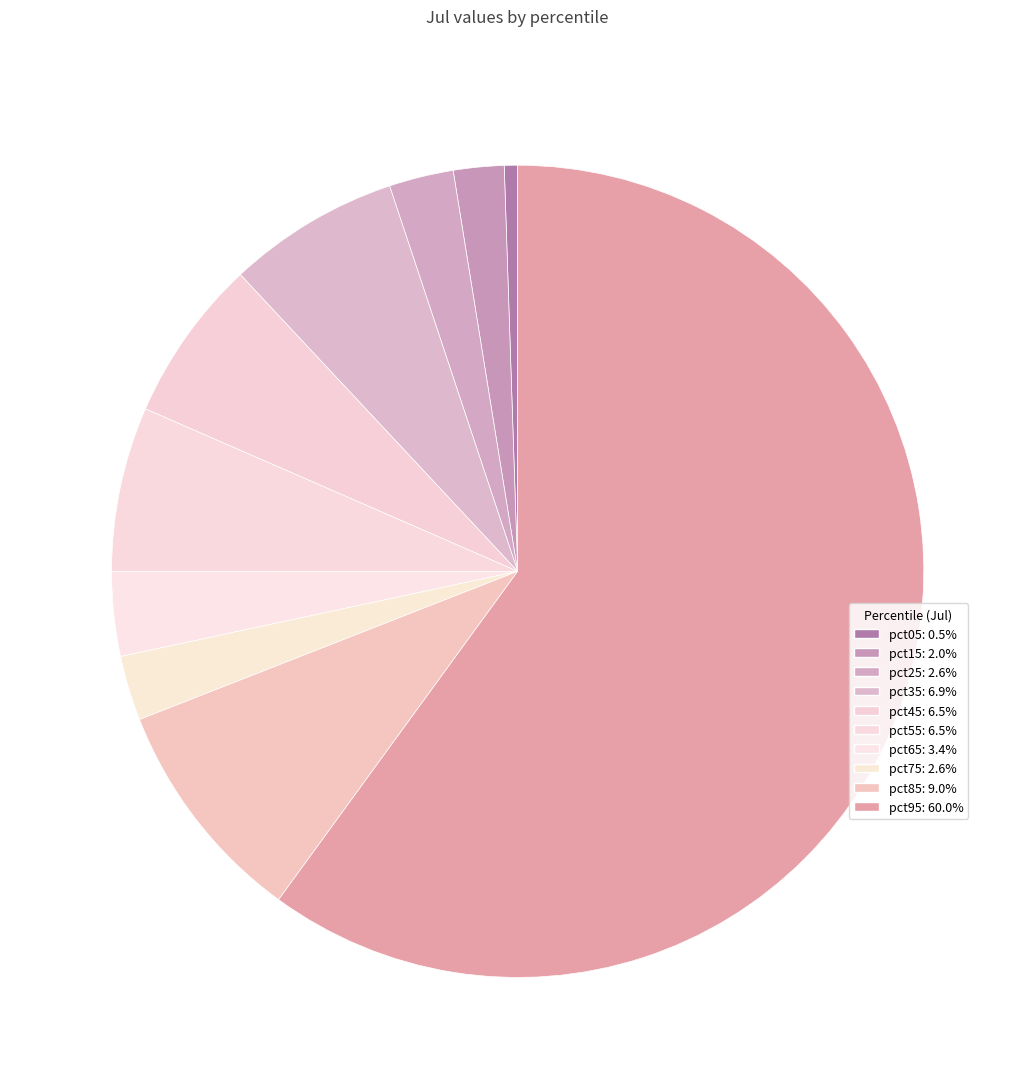

Which has a higher value, pct35 or pct75?

pct35